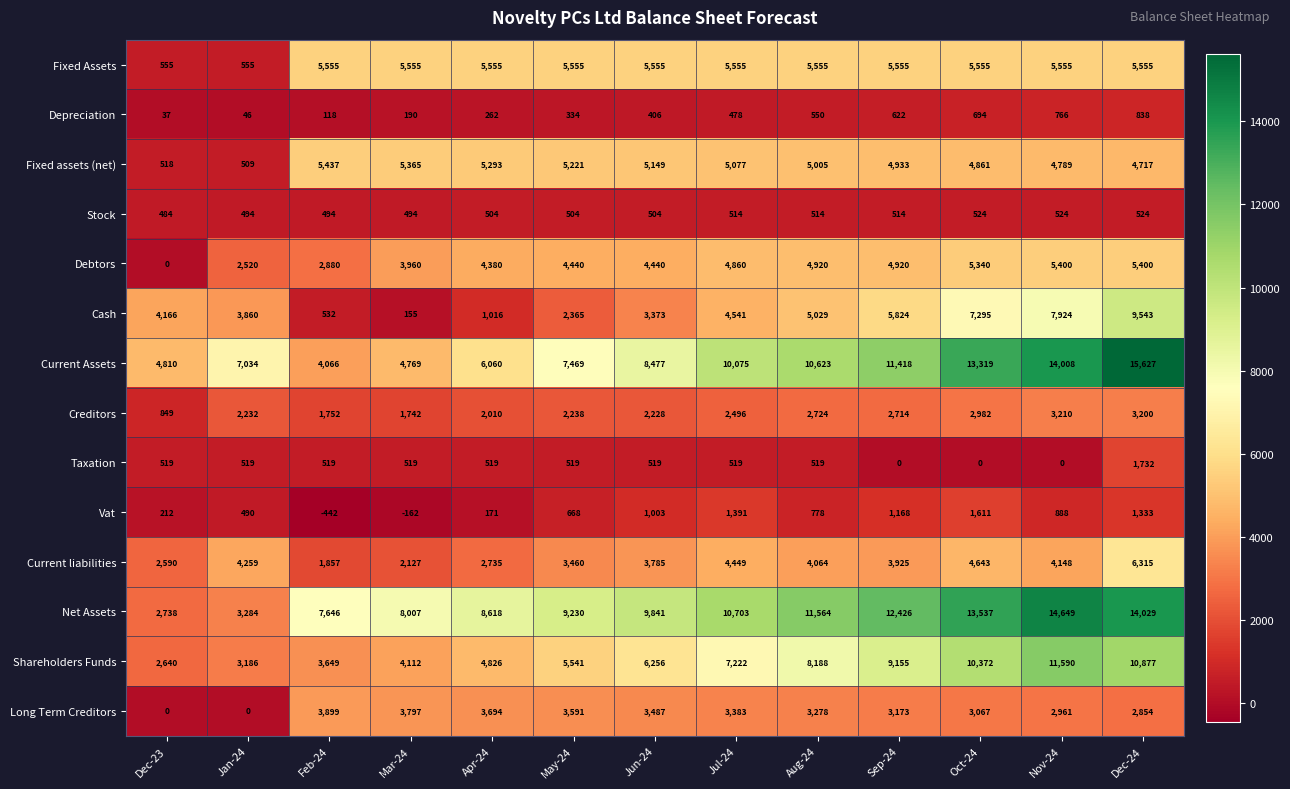

Where is Cash nearest to the value 4849?

Aug-24